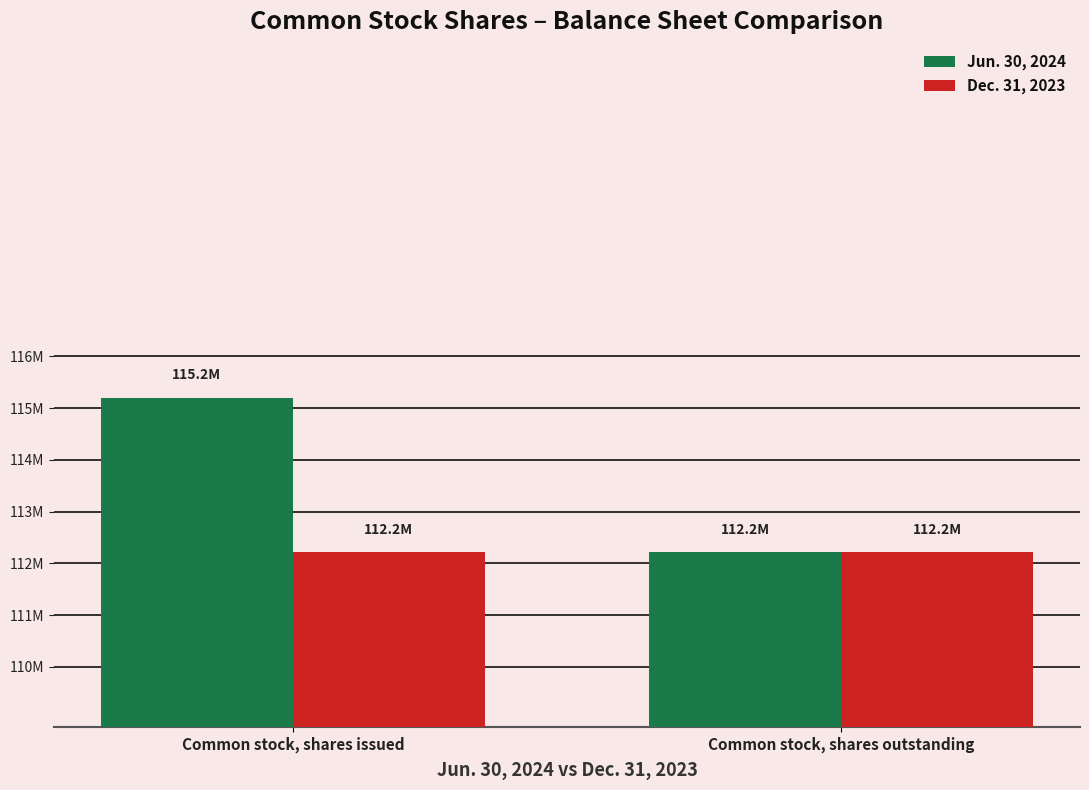

Are the bars horizontal?

No